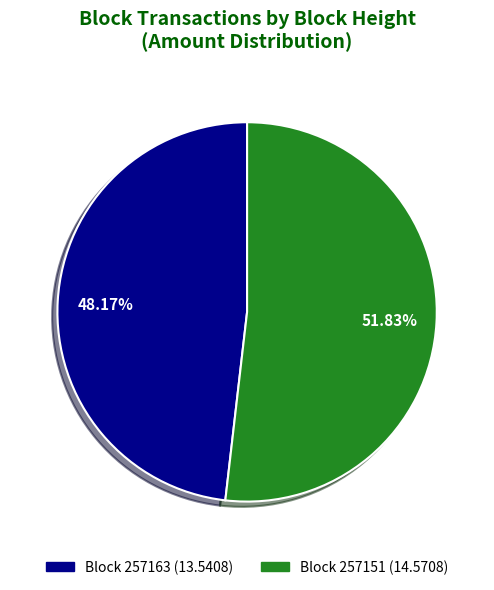

How many segments does this pie chart have?

2